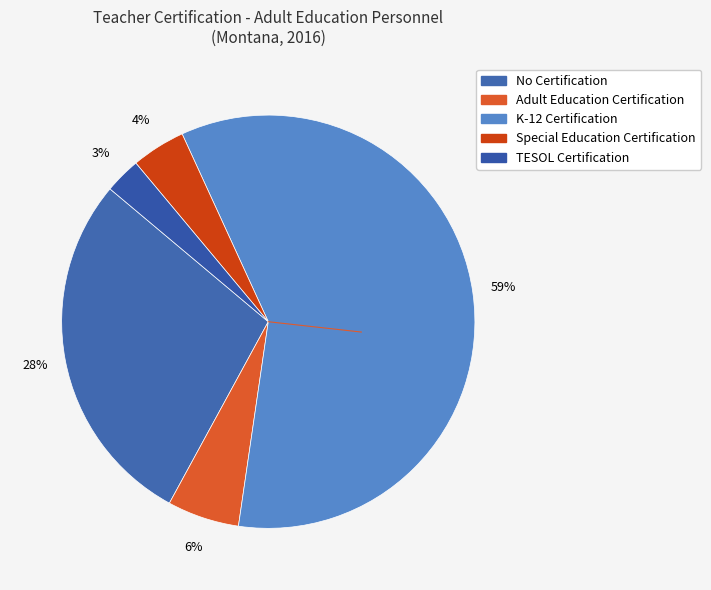

How many segments does this pie chart have?

5